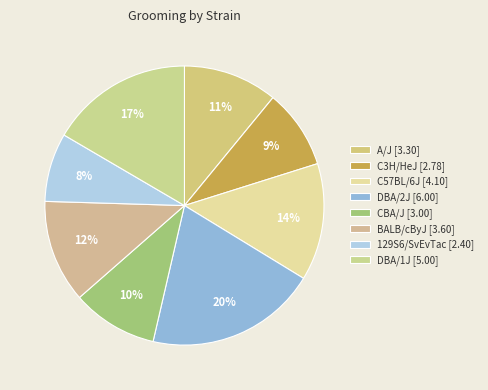

Is the sum of CBA/J and C3H/HeJ greater than half?

No